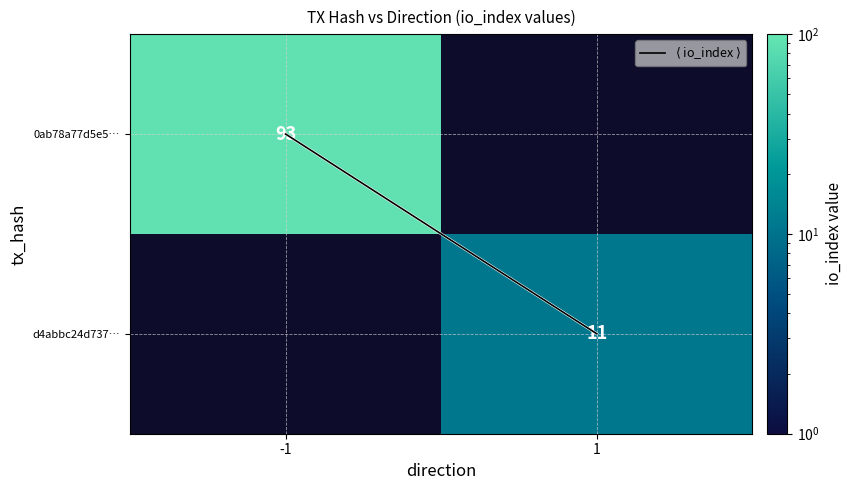

Which series has the largest range (max minus min)?

$\langle$ io_index $\rangle$